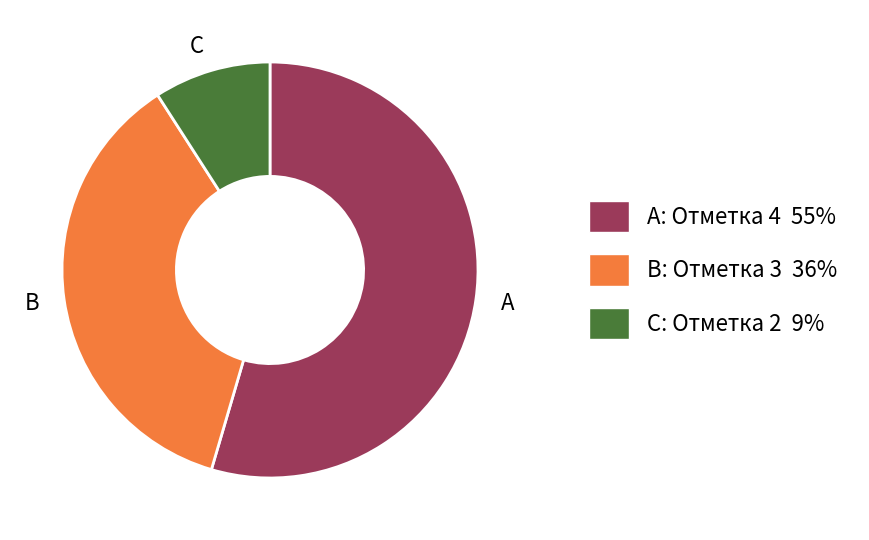

Between B and C, which is larger?

B